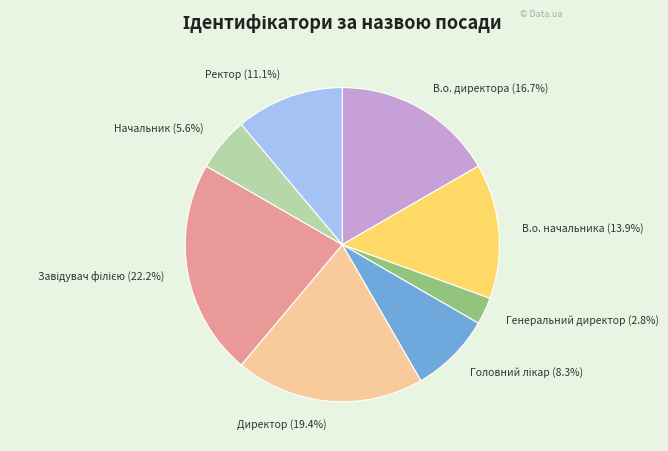

Count the number of slices in the pie.

8